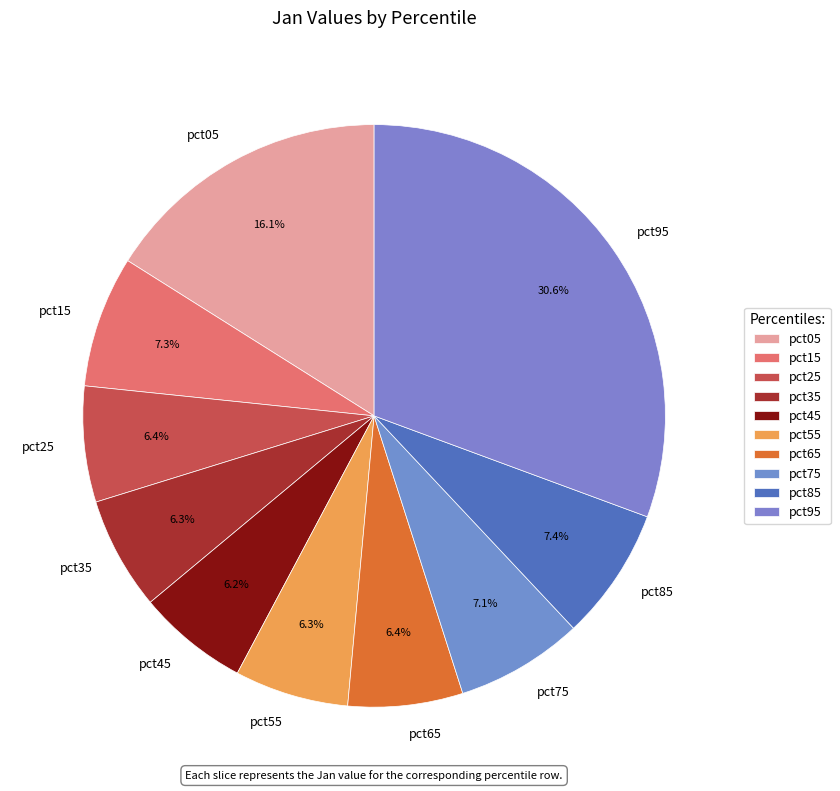

Does pct65 represent more than half of the total?

No